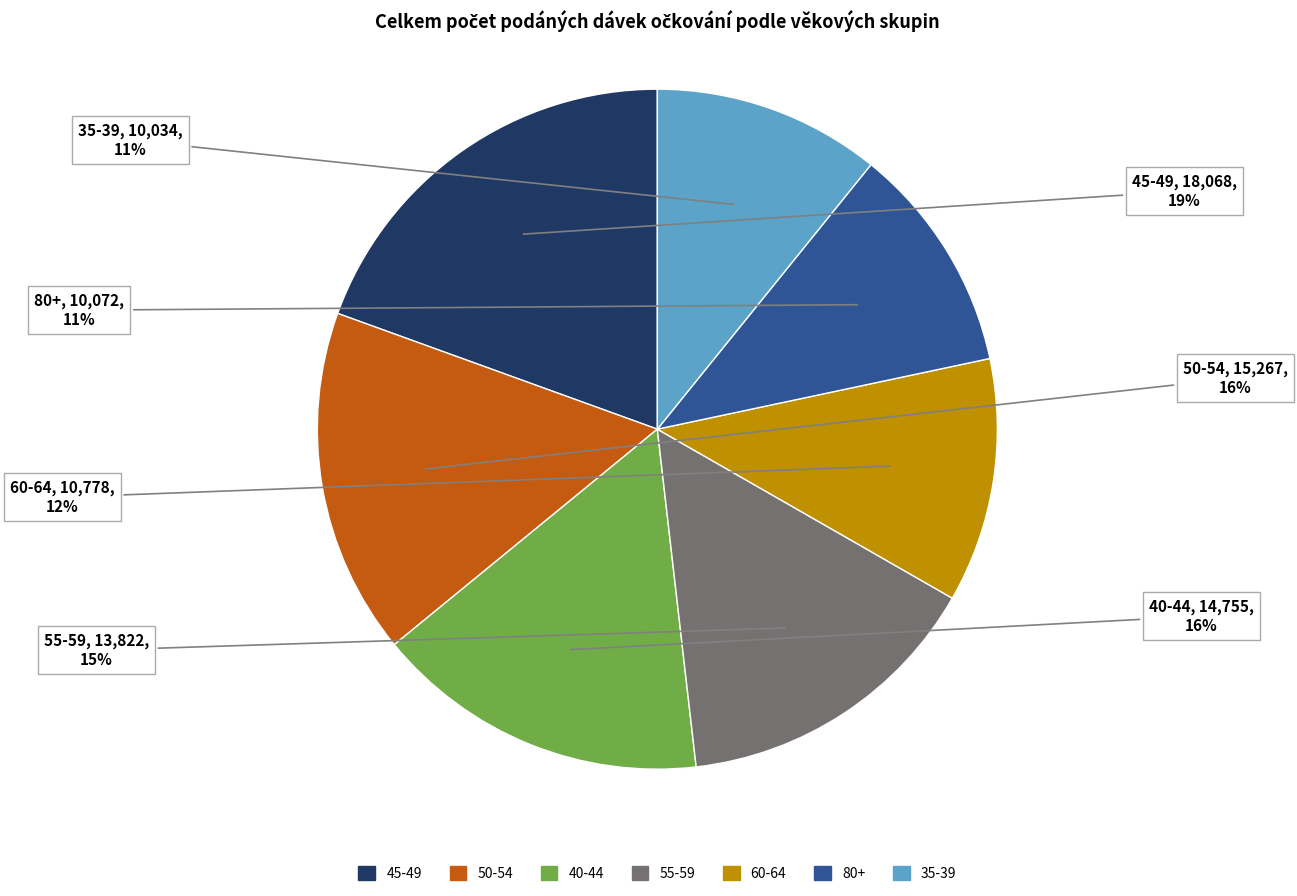

To the nearest percent, what portion does 55-59 represent?

15%